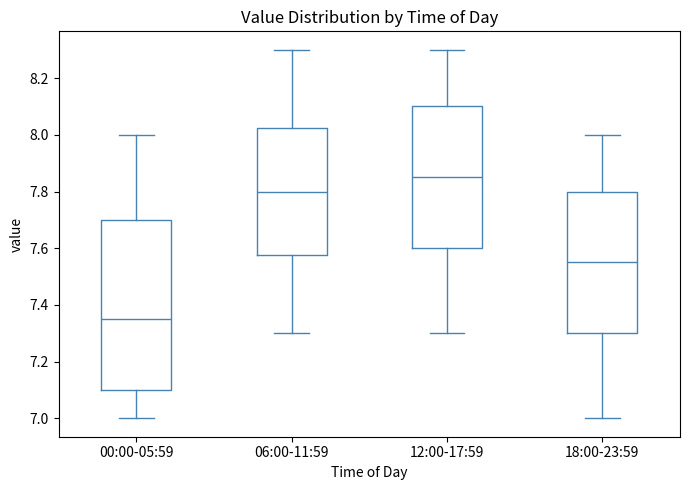

Reading left to right, read every box against the y-axis: the position of its median line, the range the box covers, and the ends of its whiskers. The values are not printed on the chart, so give them approximately, as read against the axis.

00:00-05:59: median 7.36, box 7.10 to 7.70, whiskers 7.00 to 8.00
06:00-11:59: median 7.80, box 7.58 to 8.02, whiskers 7.30 to 8.30
12:00-17:59: median 7.86, box 7.60 to 8.10, whiskers 7.30 to 8.30
18:00-23:59: median 7.56, box 7.30 to 7.80, whiskers 7.00 to 8.00